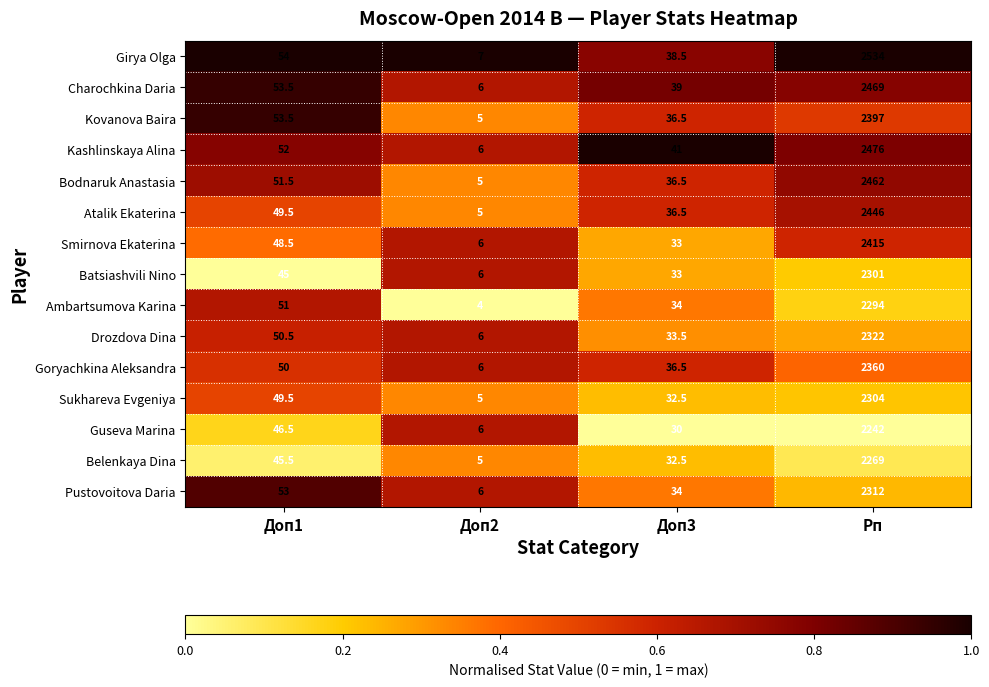

Between Доп2 and Рп, which series saw the biggest shift?

Girya Olga